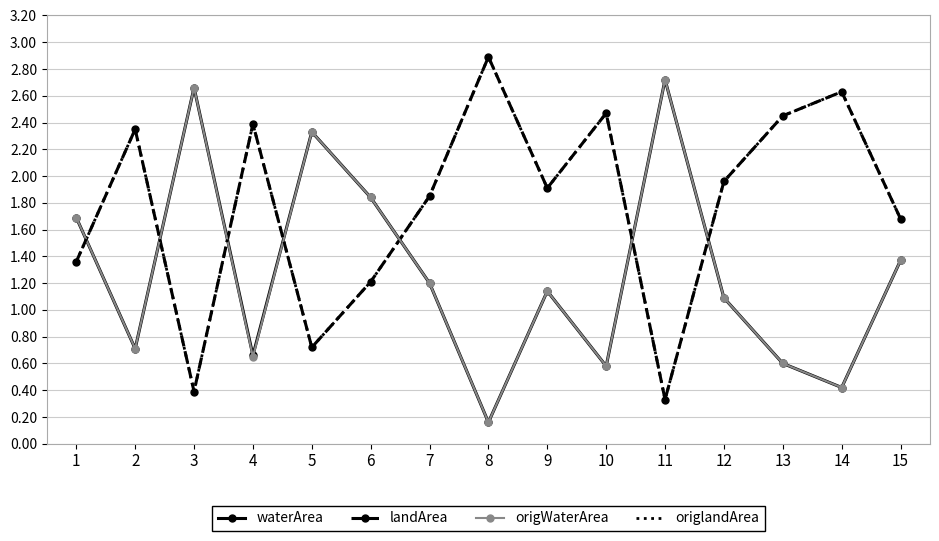

What is the total value across all series at 15?

6.1